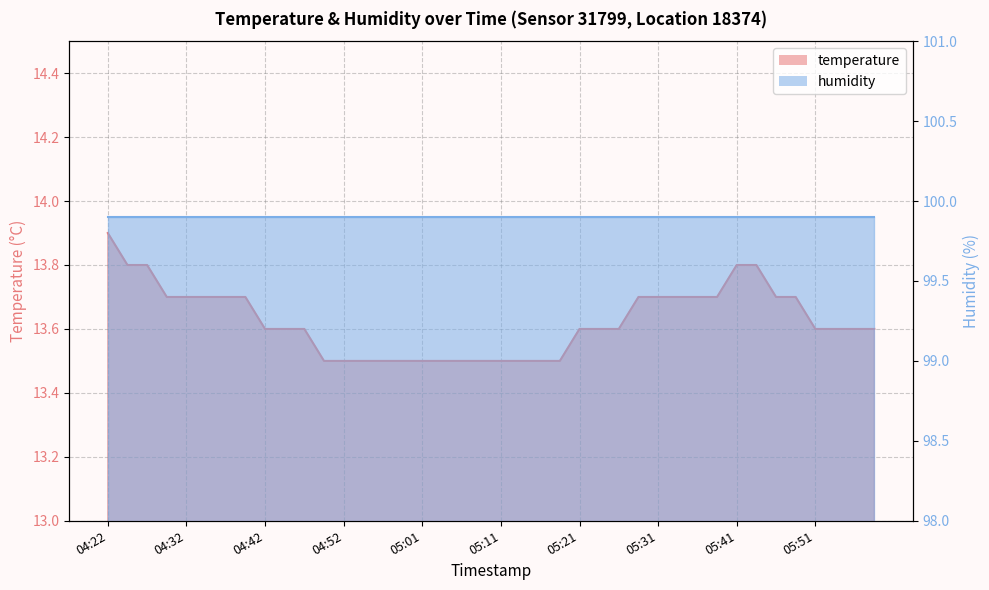

Read the value at 05:16.

13.5